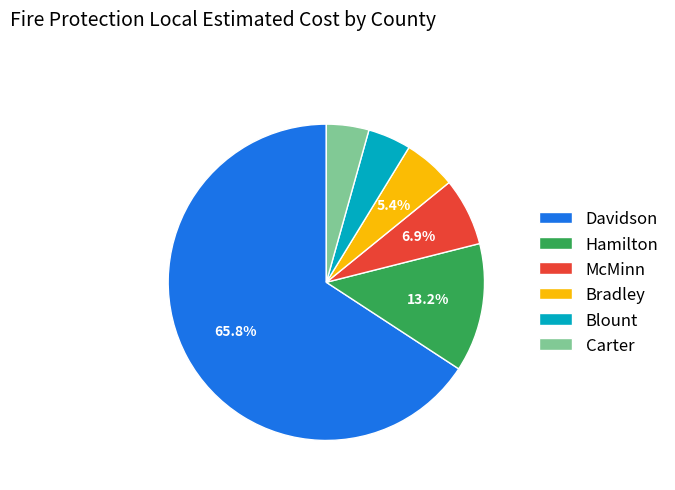

Count the number of slices in the pie.

6